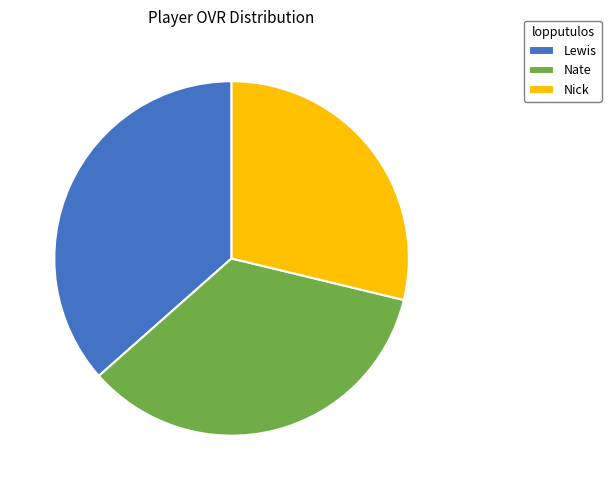

Which has a higher value, Nick or Nate?

Nate